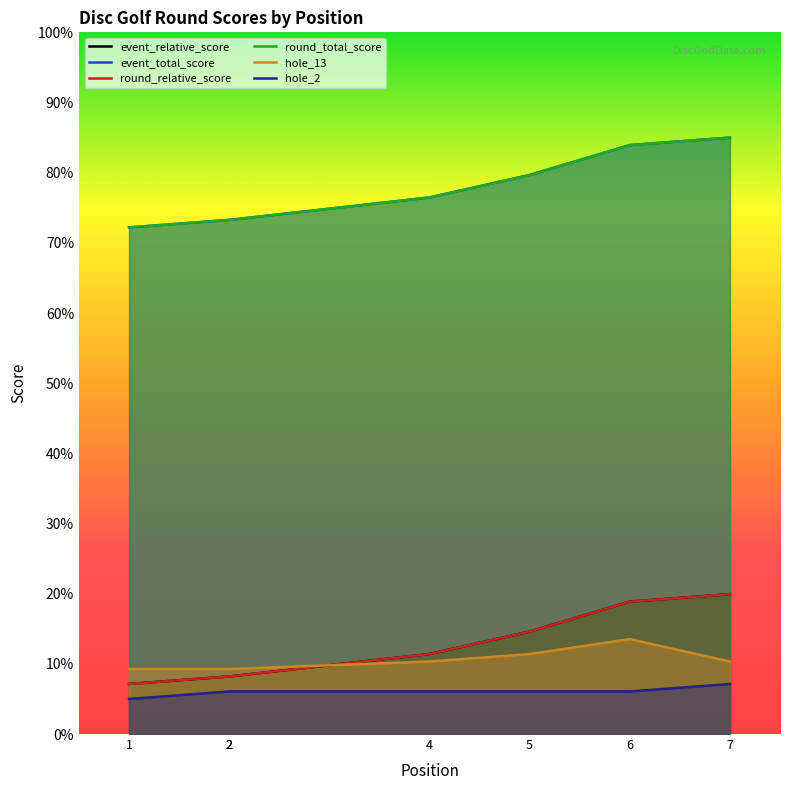

What is the maximum value shown in the chart?

85.0